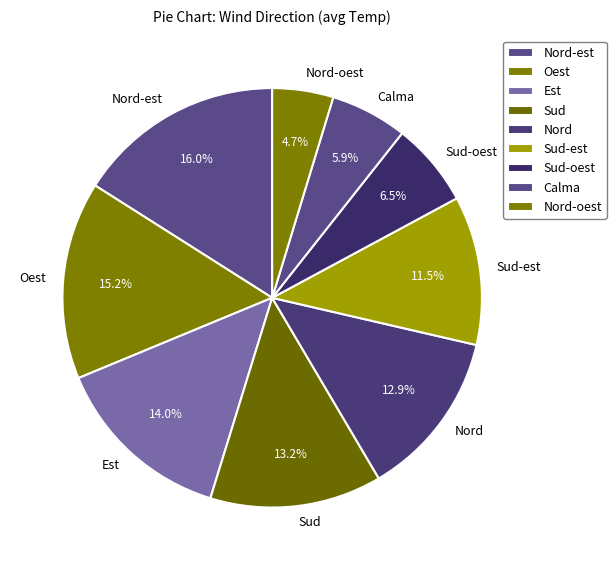

Is there a majority slice in this chart?

No